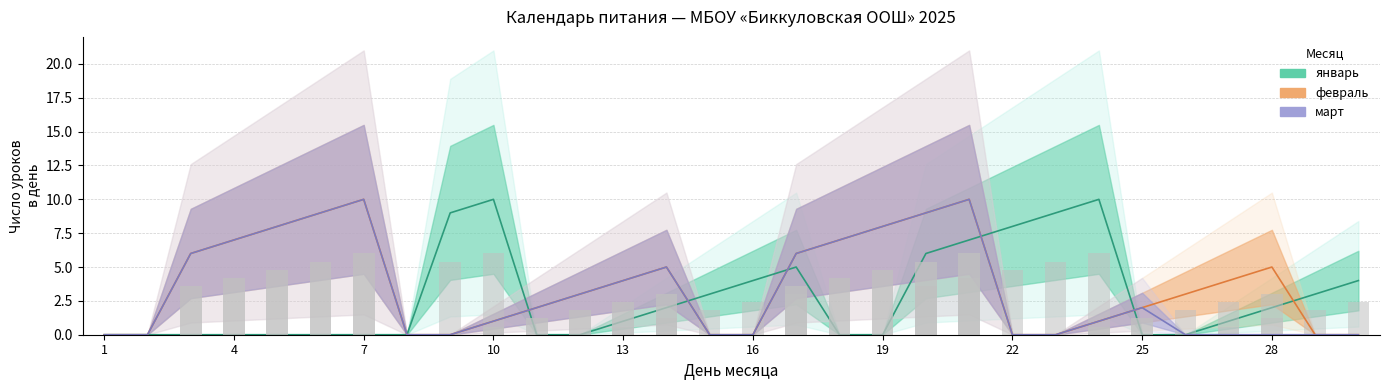

Are the bars horizontal?

No